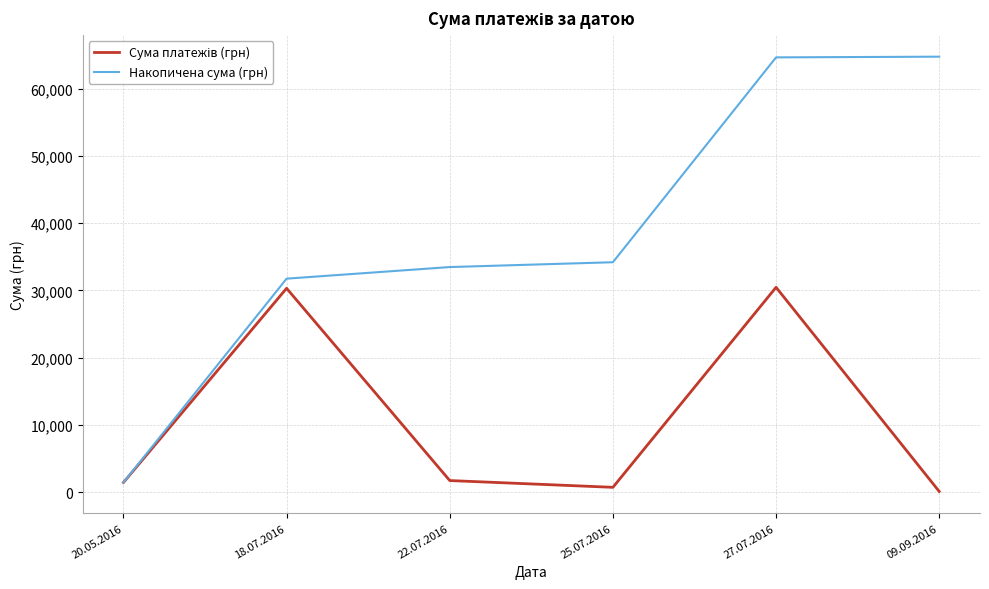

True or false: Накопичена сума (грн) has a value of 107131.0 at 09.09.2016.

False